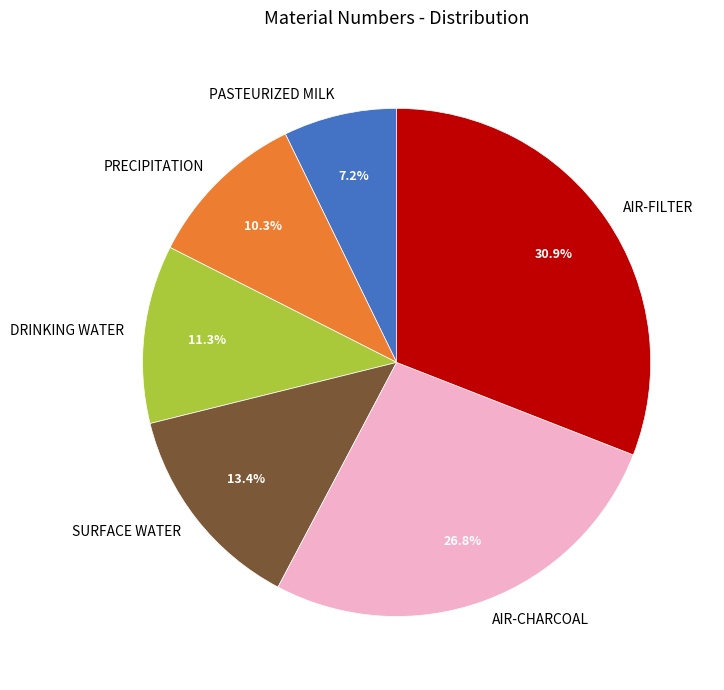

To the nearest percent, what portion does AIR-CHARCOAL represent?

27%